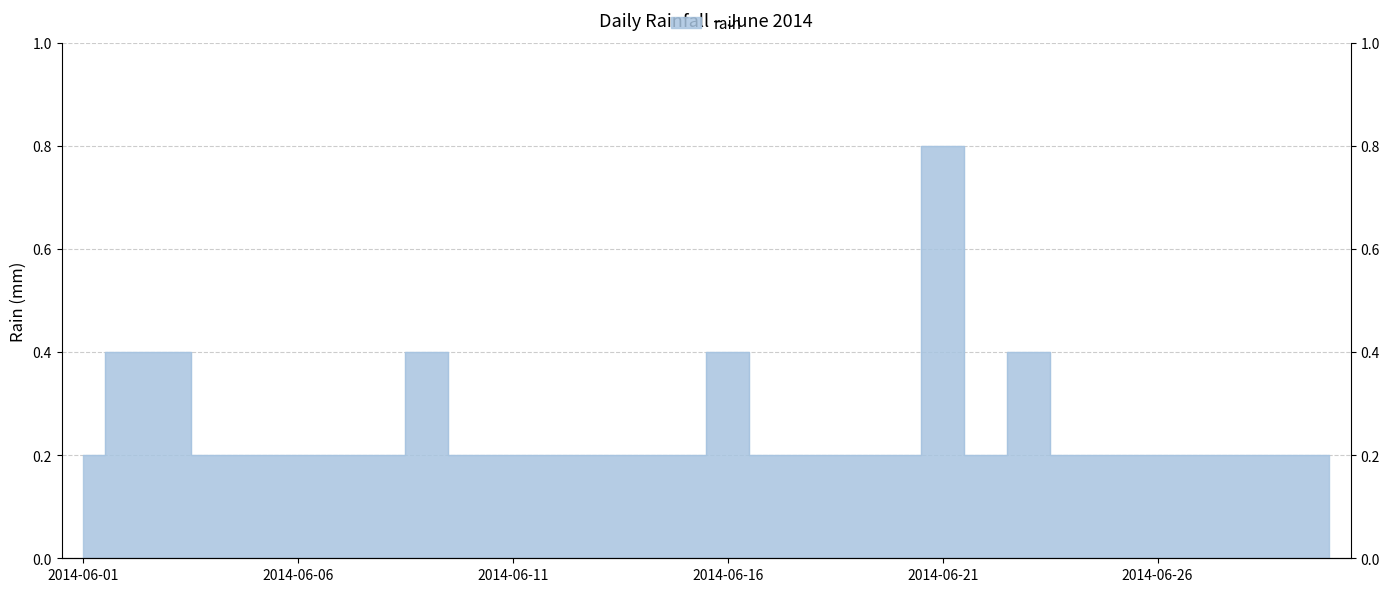

What is the sum of all values?

7.6